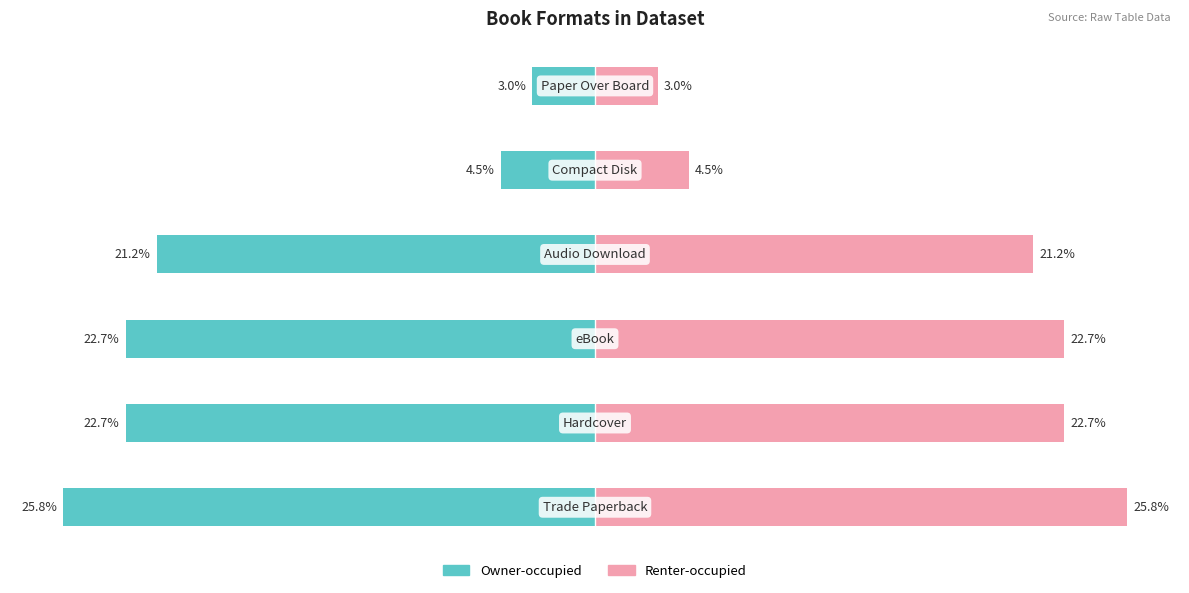

At −30, list the series in order from smallest to largest.

Owner-occupied, Renter-occupied